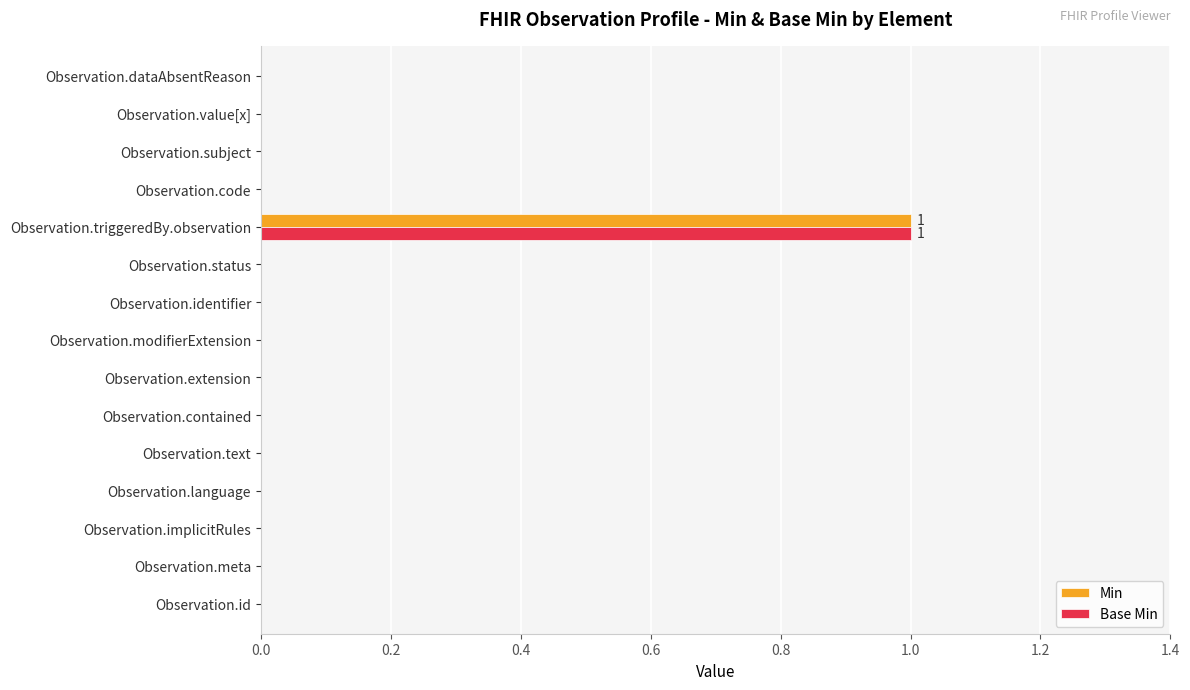

Is the value of Min at Observation.dataAbsentReason greater than the value of Base Min at Observation.triggeredBy.observation?

No